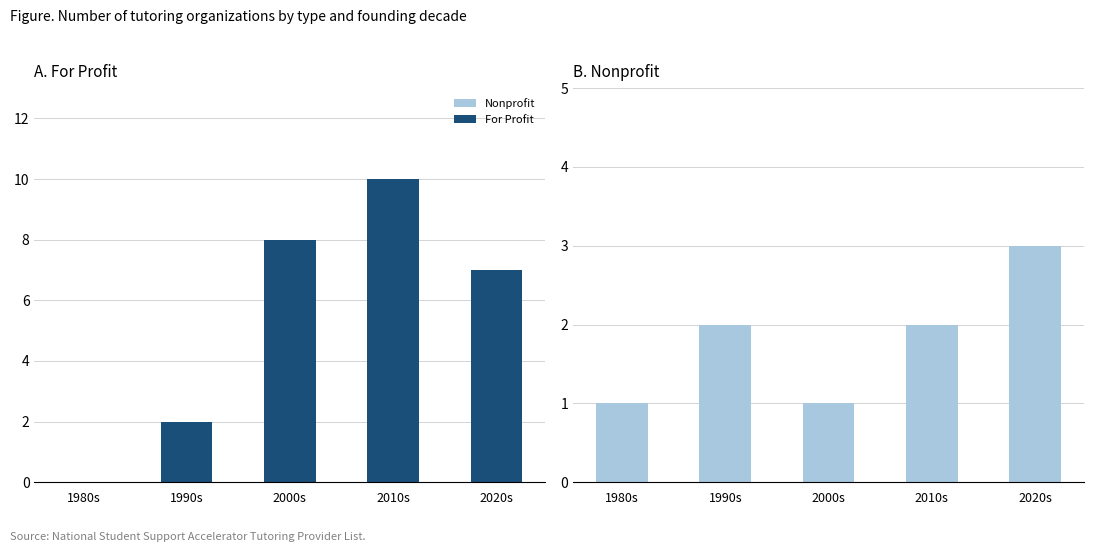

How many bars are there in each group?

2